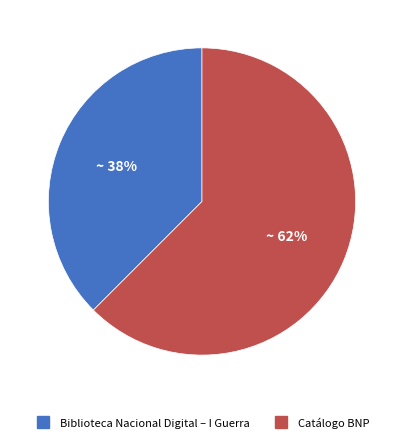

To the nearest percent, what is the average slice percentage?

50%